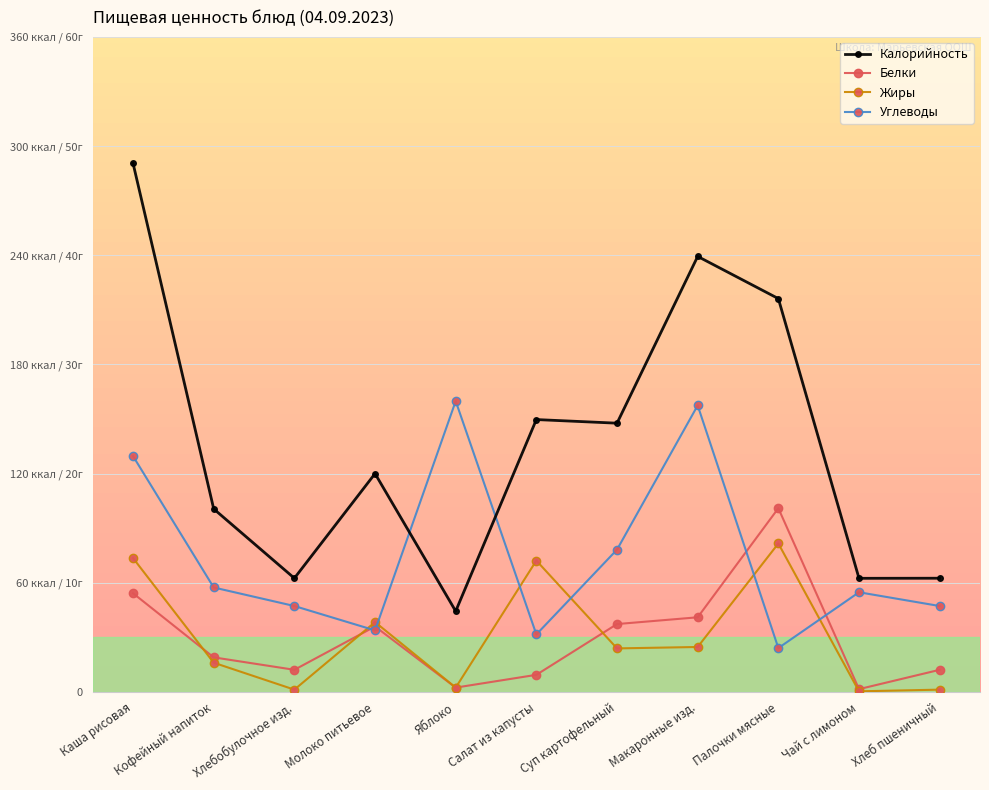

Which label corresponds to the smallest value in the chart?

Чай с лимоном